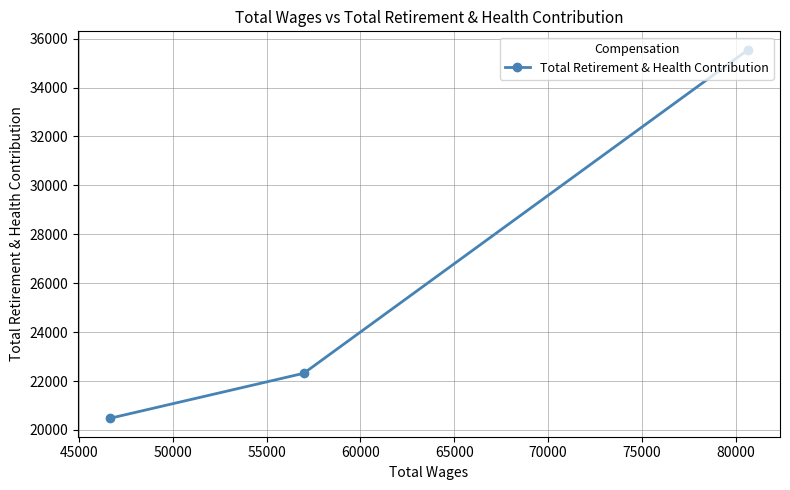

What is the value of the 2nd point from the left?

22317